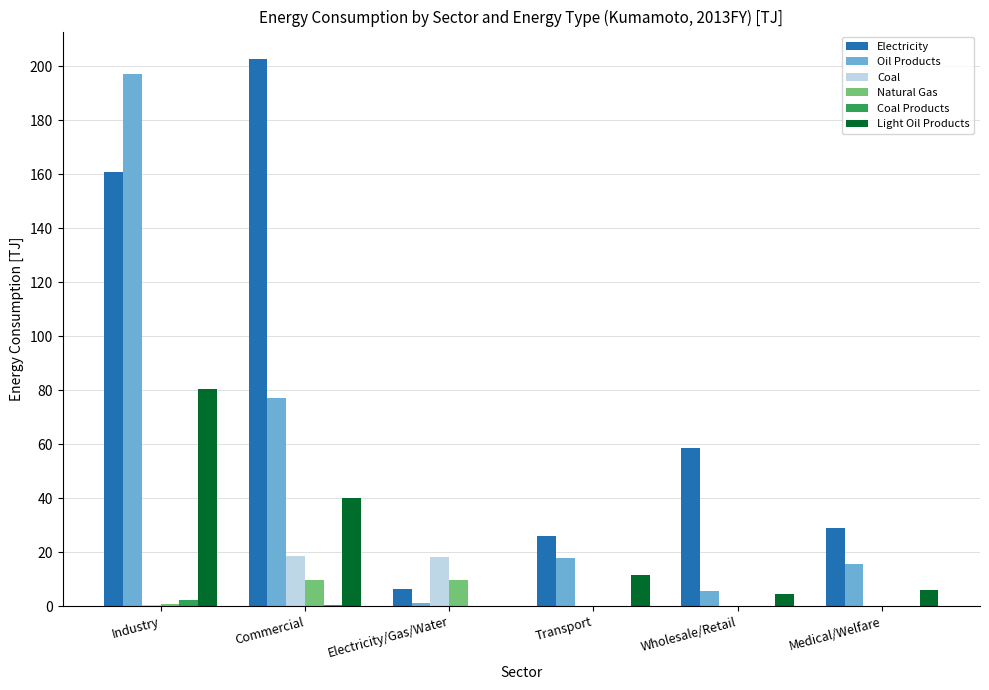

What is the sum of all Oil Products values?

314.7